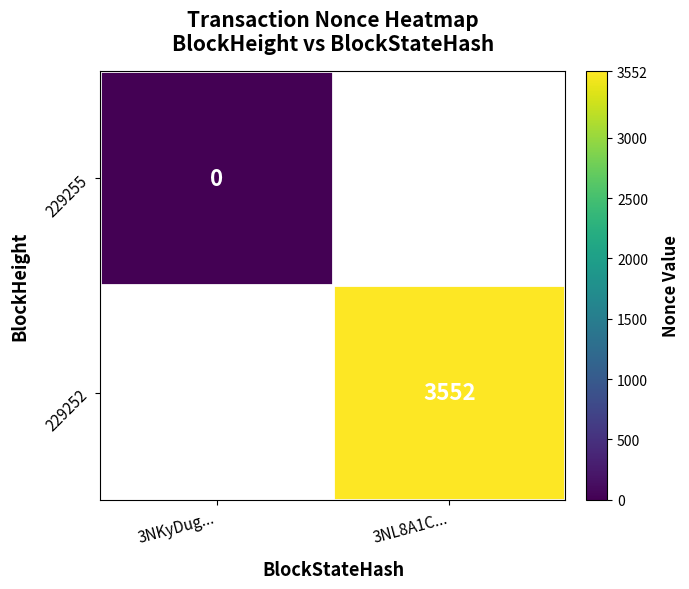

Is the value of 229255 at 3NKyDug... greater than the value of 229252 at 3NL8A1C...?

No